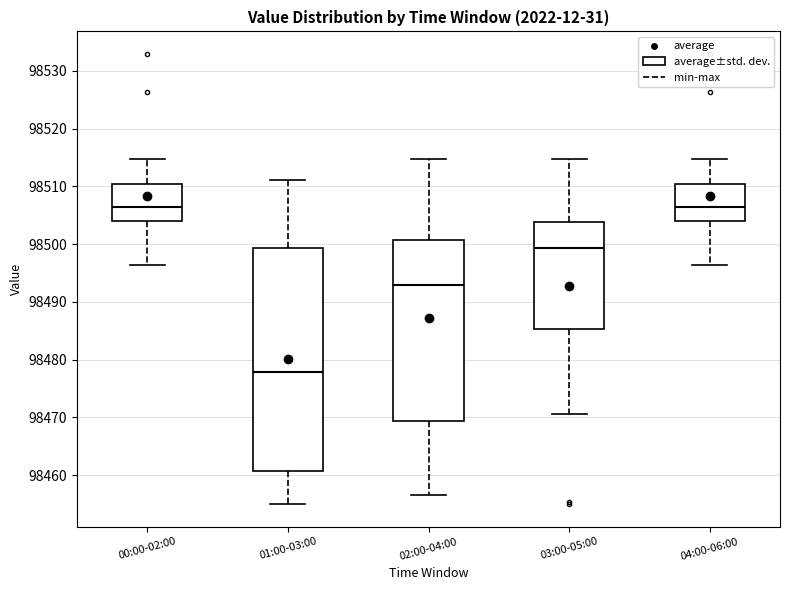

Where is the upper edge of the box for 01:00-03:00 on the y-axis? The values are not printed on the chart, so give them approximately, as read against the axis.

98499